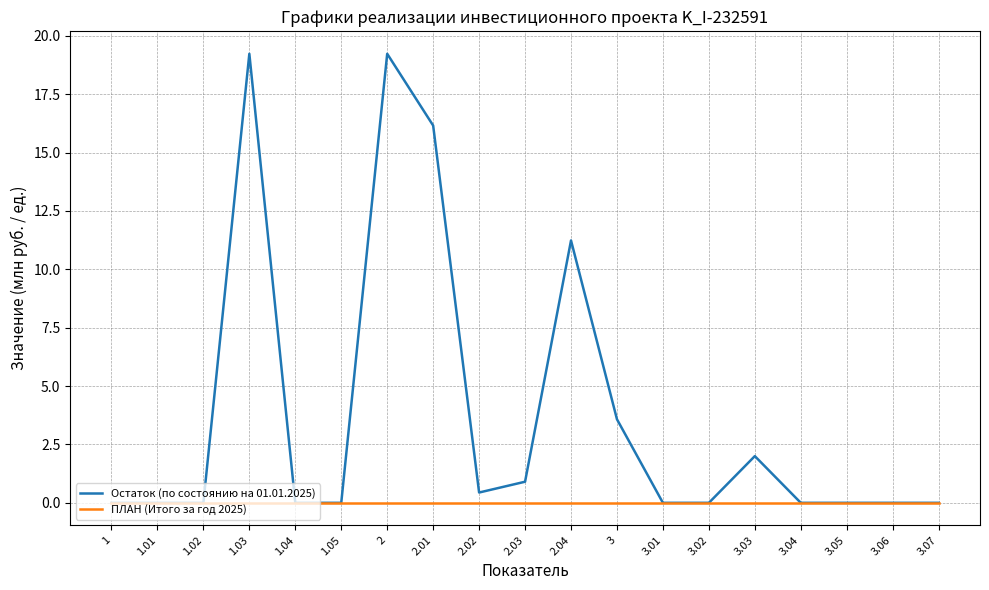

What position from the left is 3.04?

16